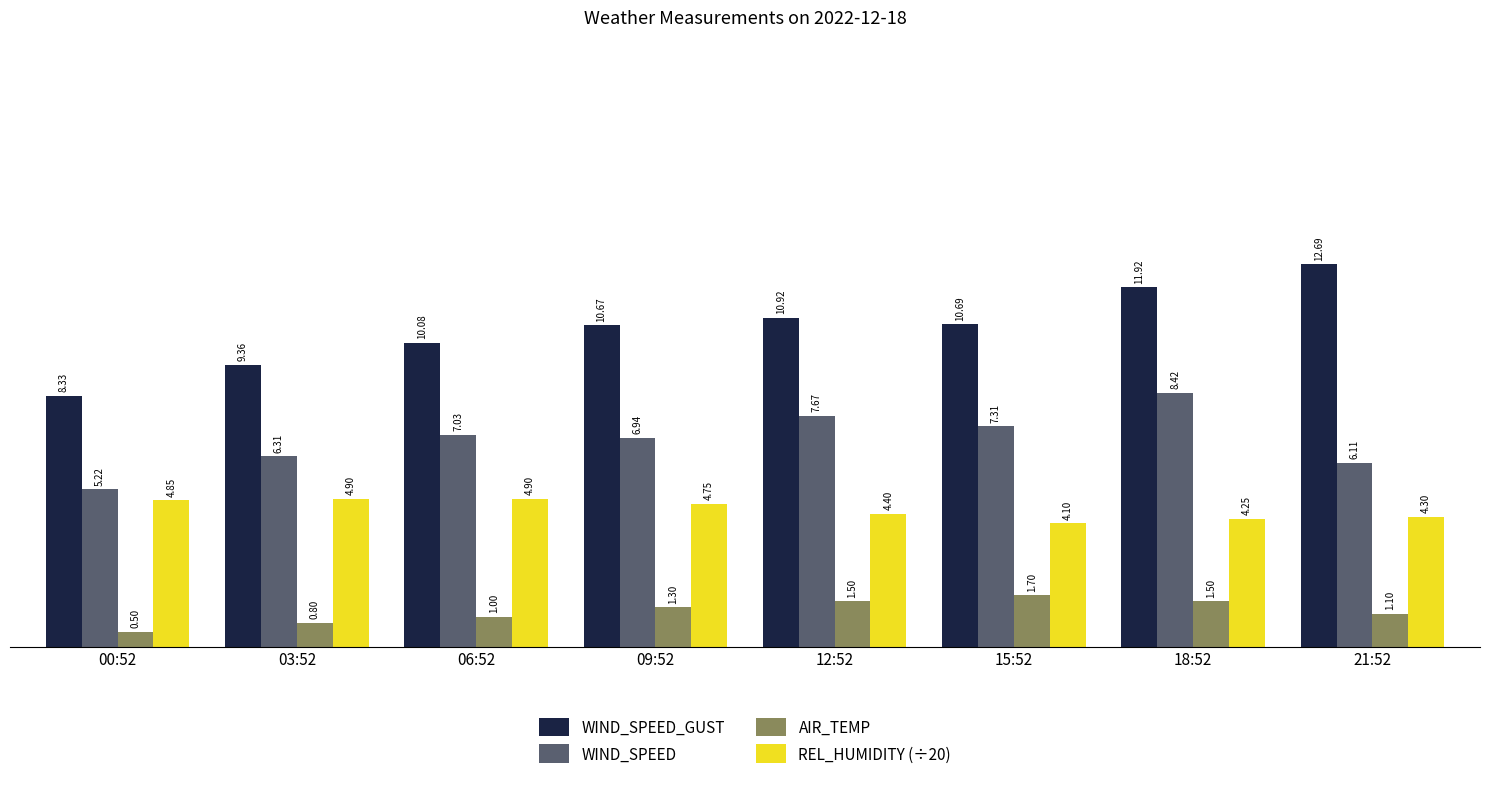

What is the value of the WIND_SPEED bar at the 6th from the left?

7.3